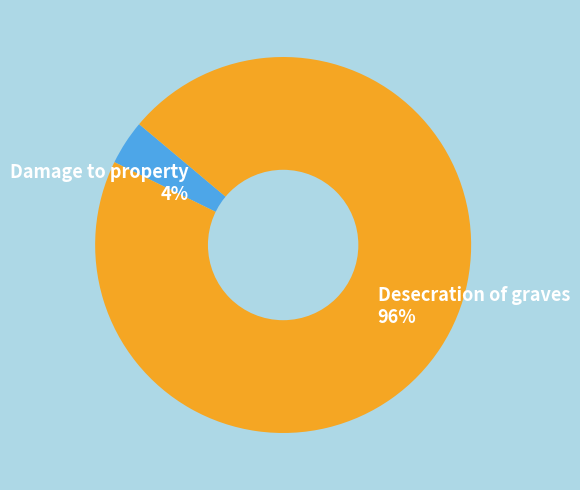

Which category accounts for the majority?

Desecration of graves